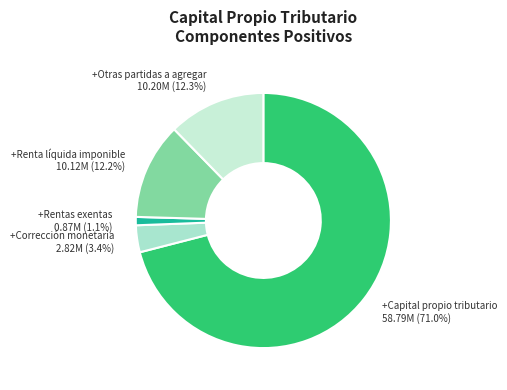

Is there a majority slice in this chart?

Yes